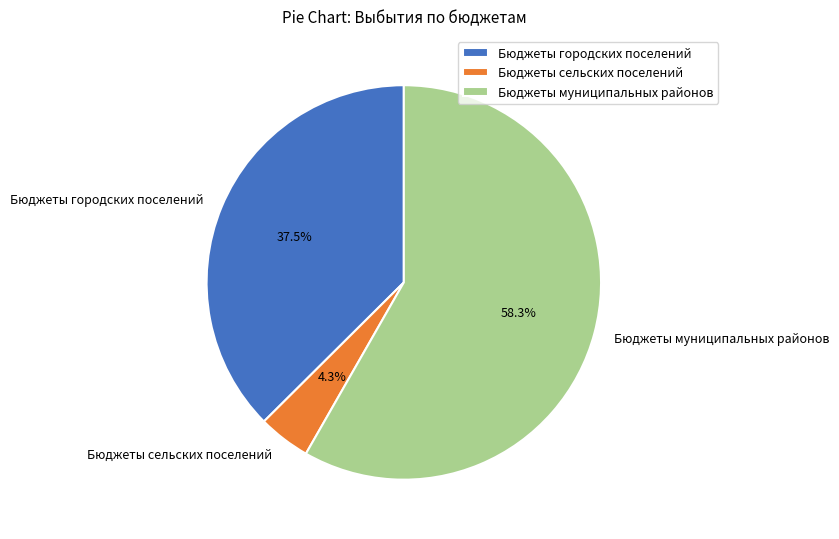

What percentage is the Бюджеты муниципальных районов slice, to the nearest percent?

58%